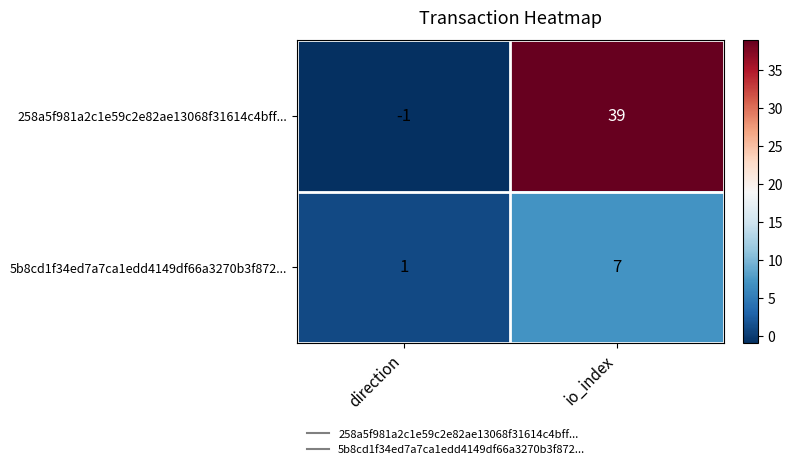

How many positive values does the 258a5f981a2c1e59c2e82ae13068f31614c4bff... series have?

1